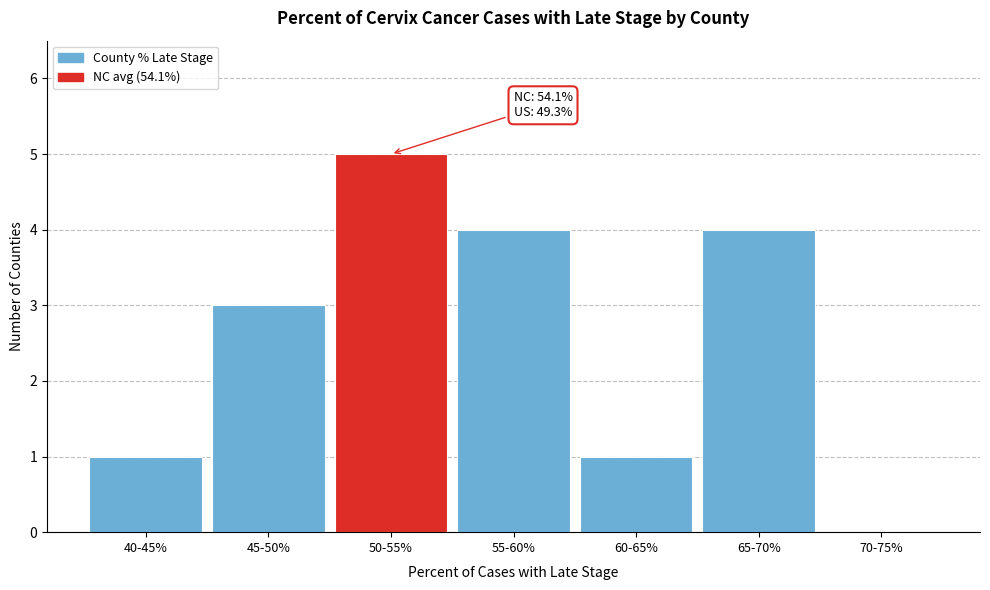

Reading left to right, what are all the values shown in this chart?

40-45%=1	45-50%=3	50-55%=5	55-60%=4	60-65%=1	65-70%=4	70-75%=0